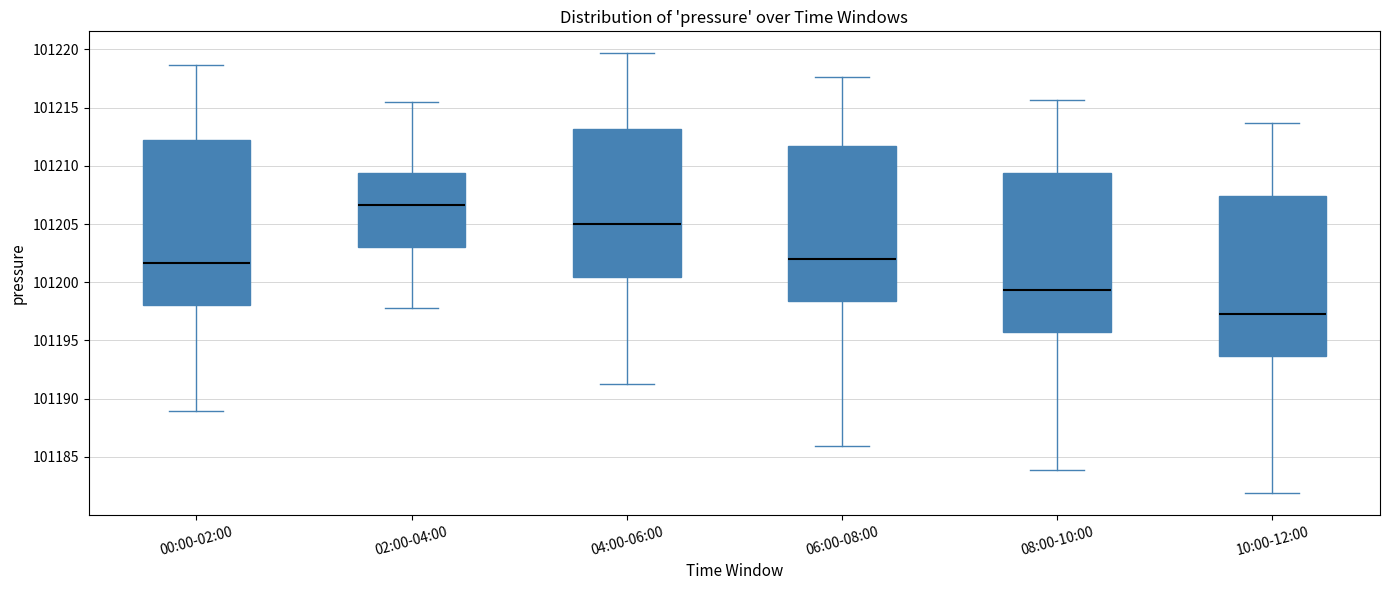

Reading left to right, read every box against the y-axis: the position of its median line, the range the box covers, and the ends of its whiskers. The values are not printed on the chart, so give them approximately, as read against the axis.

00:00-02:00: median 101201.5, box 101198.0 to 101212.0, whiskers 101189.0 to 101218.5
02:00-04:00: median 101206.5, box 101203.0 to 101209.5, whiskers 101198.0 to 101215.5
04:00-06:00: median 101205.0, box 101200.5 to 101213.0, whiskers 101191.5 to 101219.5
06:00-08:00: median 101202.0, box 101198.5 to 101211.5, whiskers 101186.0 to 101217.5
08:00-10:00: median 101199.5, box 101195.5 to 101209.5, whiskers 101184.0 to 101215.5
10:00-12:00: median 101197.5, box 101193.5 to 101207.5, whiskers 101182.0 to 101213.5